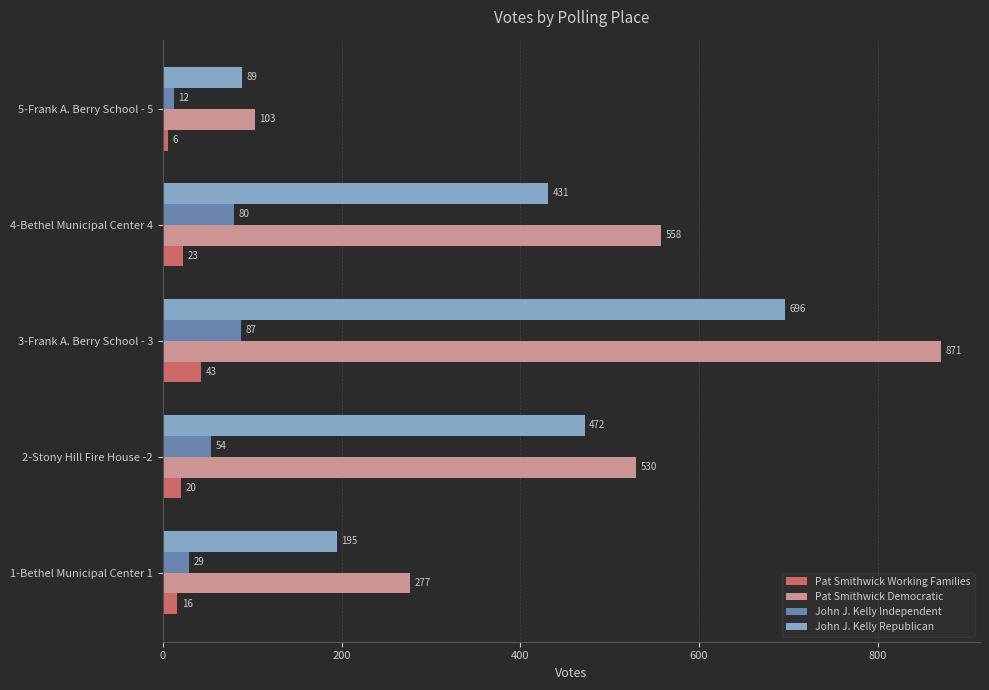

Which category has the lowest value across all series?

5-Frank A. Berry School - 5